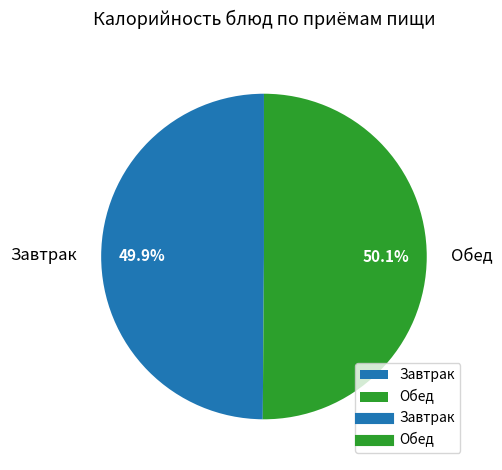

Is there a majority slice in this chart?

Yes